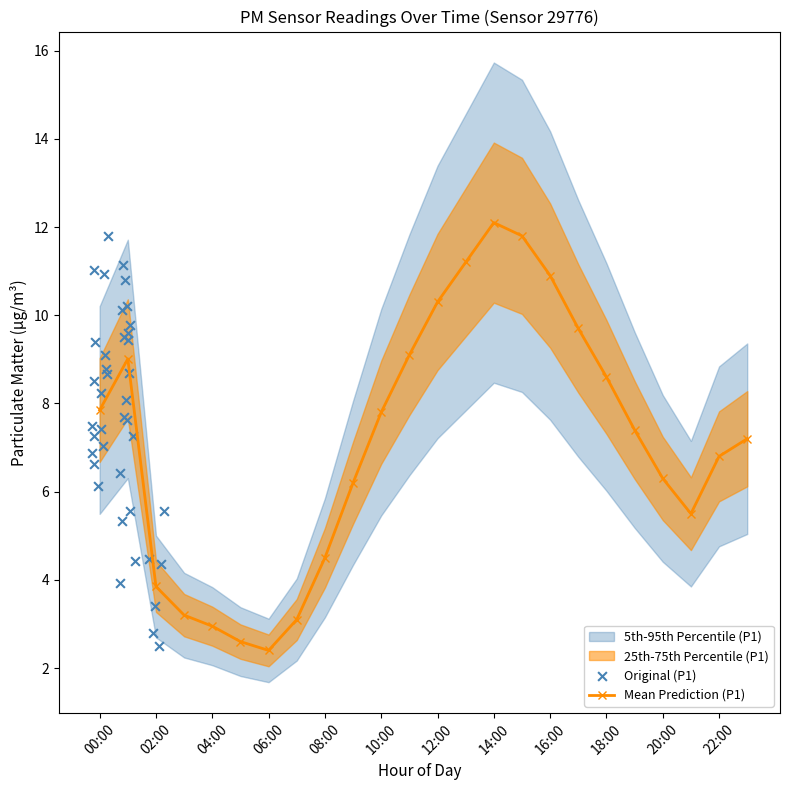

Between 05:00 and 21:00, which is larger?

21:00